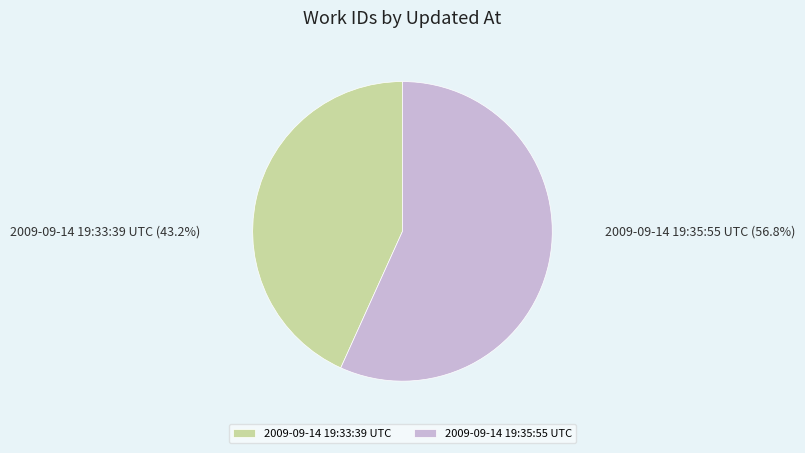

The 2009-09-14 19:33:39 UTC slice represents 43% of the pie. True or false?

True